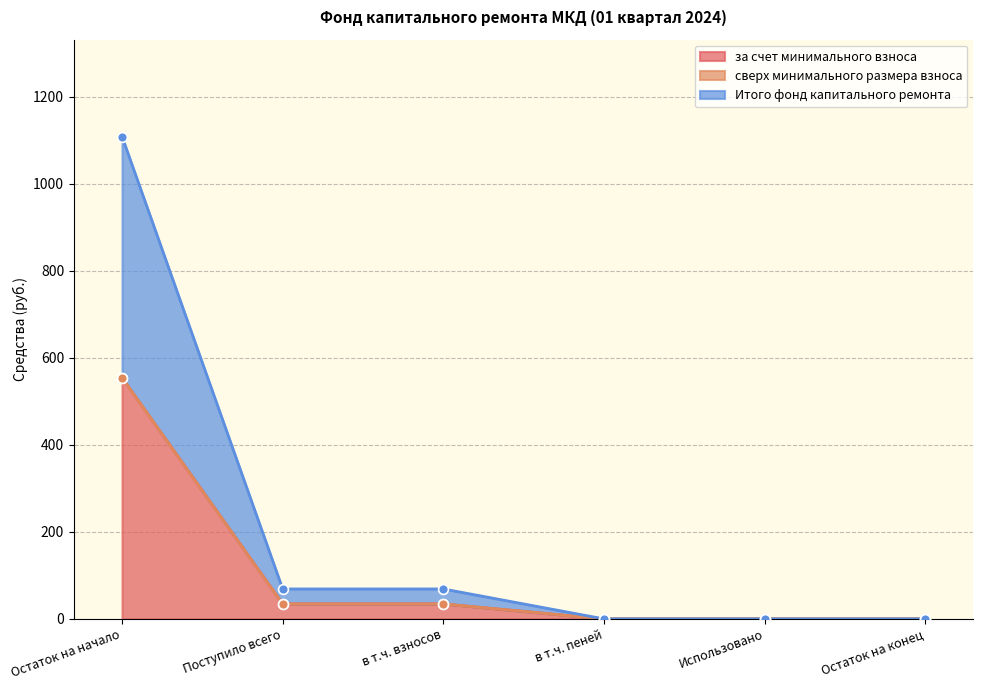

Which series has the largest total across all categories?

за счет минимального взноса